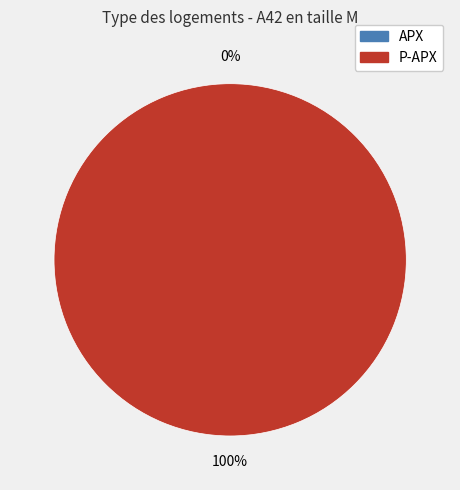

Rank the categories by value from lowest to highest.

APX, P-APX